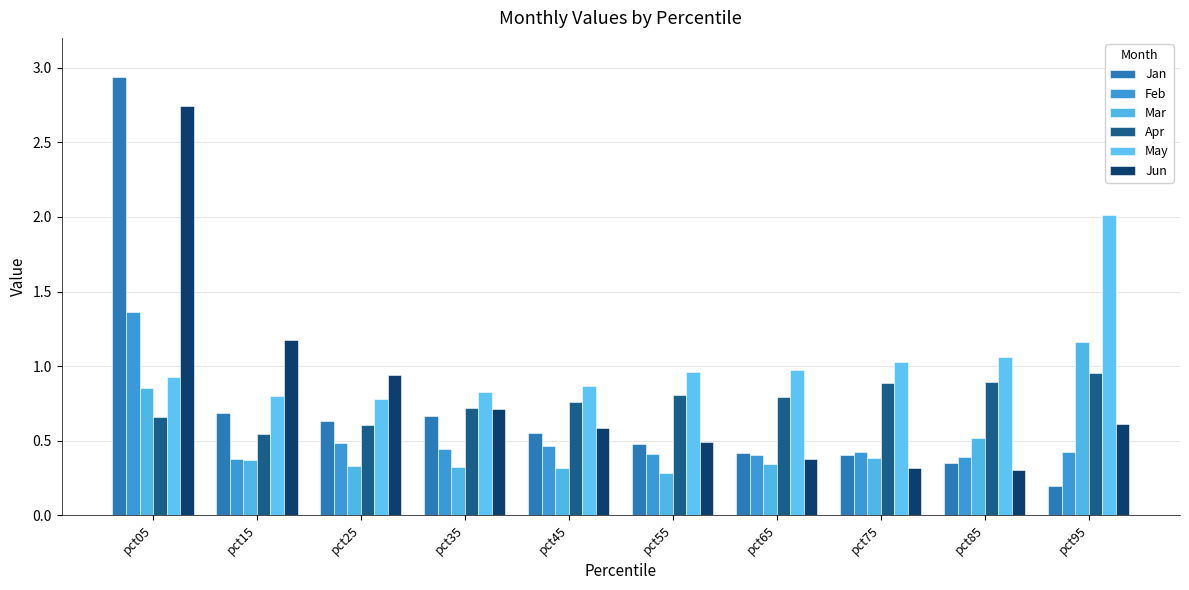

Which series has the largest total across all categories?

May